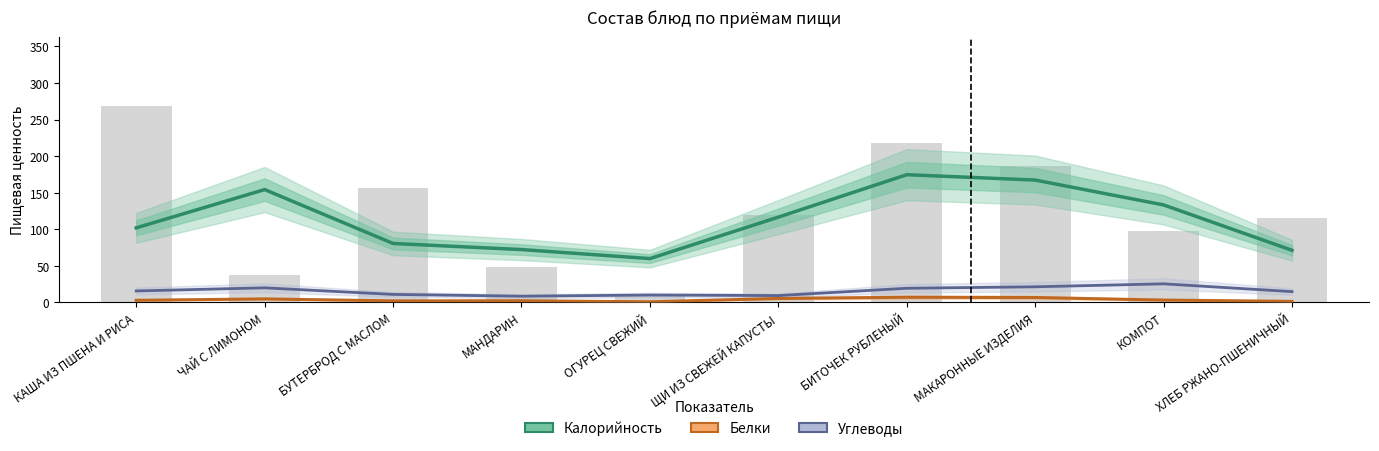

Reading right to left, list all the values displayed in this chart.

Калорийность (сглаж.): ХЛЕБ РЖАНО-ПШЕНИЧНЫЙ=71.3	КОМПОТ=133.3	МАКАРОННЫЕ ИЗДЕЛИЯ=167.3	БИТОЧЕК РУБЛЕНЫЙ=174.7	ЩИ ИЗ СВЕЖЕЙ КАПУСТЫ=116.7	ОГУРЕЦ СВЕЖИЙ=60.0	МАНДАРИН=72.3	БУТЕРБРОД С МАСЛОМ=80.7	ЧАЙ С ЛИМОНОМ=154.3	КАША ИЗ ПШЕНА И РИСА=102.0
Белки (сглаж.): ХЛЕБ РЖАНО-ПШЕНИЧНЫЙ=1.5	КОМПОТ=3.3	МАКАРОННЫЕ ИЗДЕЛИЯ=6.8	БИТОЧЕК РУБЛЕНЫЙ=7.1	ЩИ ИЗ СВЕЖЕЙ КАПУСТЫ=5.5	ОГУРЕЦ СВЕЖИЙ=0.9	МАНДАРИН=2.4	БУТЕРБРОД С МАСЛОМ=2.2	ЧАЙ С ЛИМОНОМ=4.9	КАША ИЗ ПШЕНА И РИСА=3.0
Углеводы (сглаж.): ХЛЕБ РЖАНО-ПШЕНИЧНЫЙ=14.8	КОМПОТ=25.5	МАКАРОННЫЕ ИЗДЕЛИЯ=21.4	БИТОЧЕК РУБЛЕНЫЙ=19.4	ЩИ ИЗ СВЕЖЕЙ КАПУСТЫ=9.4	ОГУРЕЦ СВЕЖИЙ=10.2	МАНДАРИН=8.6	БУТЕРБРОД С МАСЛОМ=11.0	ЧАЙ С ЛИМОНОМ=20.0	КАША ИЗ ПШЕНА И РИСА=15.8